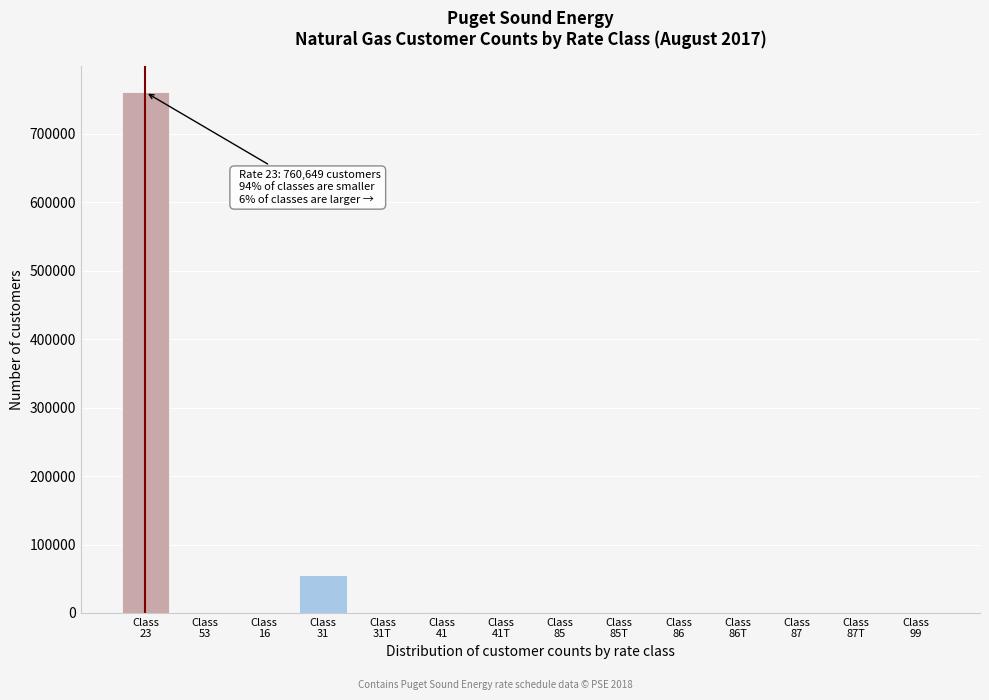

What is the maximum value shown in the chart?

760649